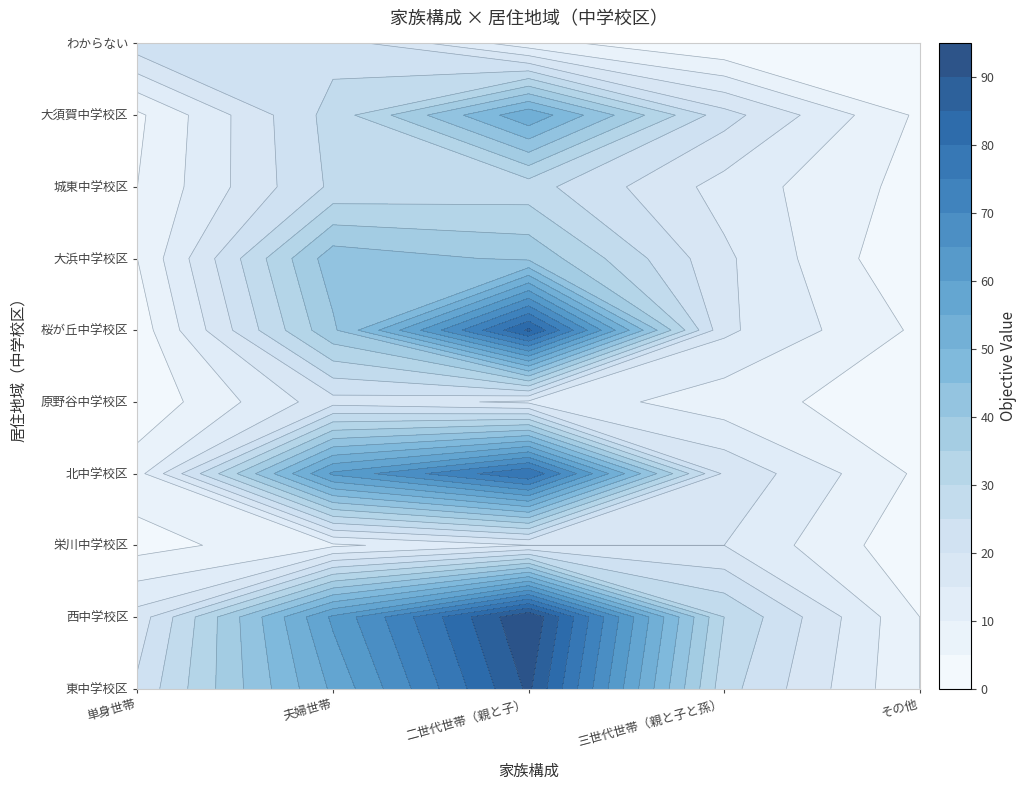

Between 三世代世帯（親と子と孫） and その他, which series saw the biggest shift?

西中学校区